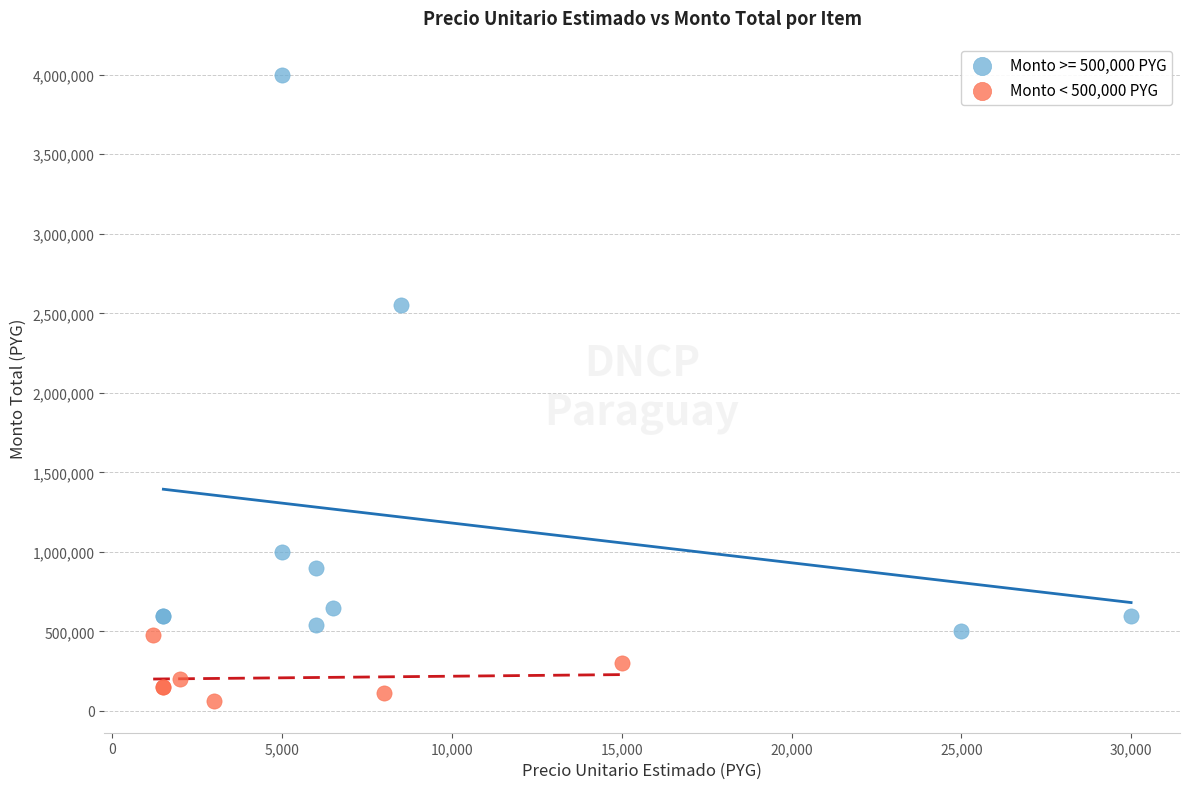

Which series has the largest Y range (max minus min)?

Monto >= 500,000 PYG